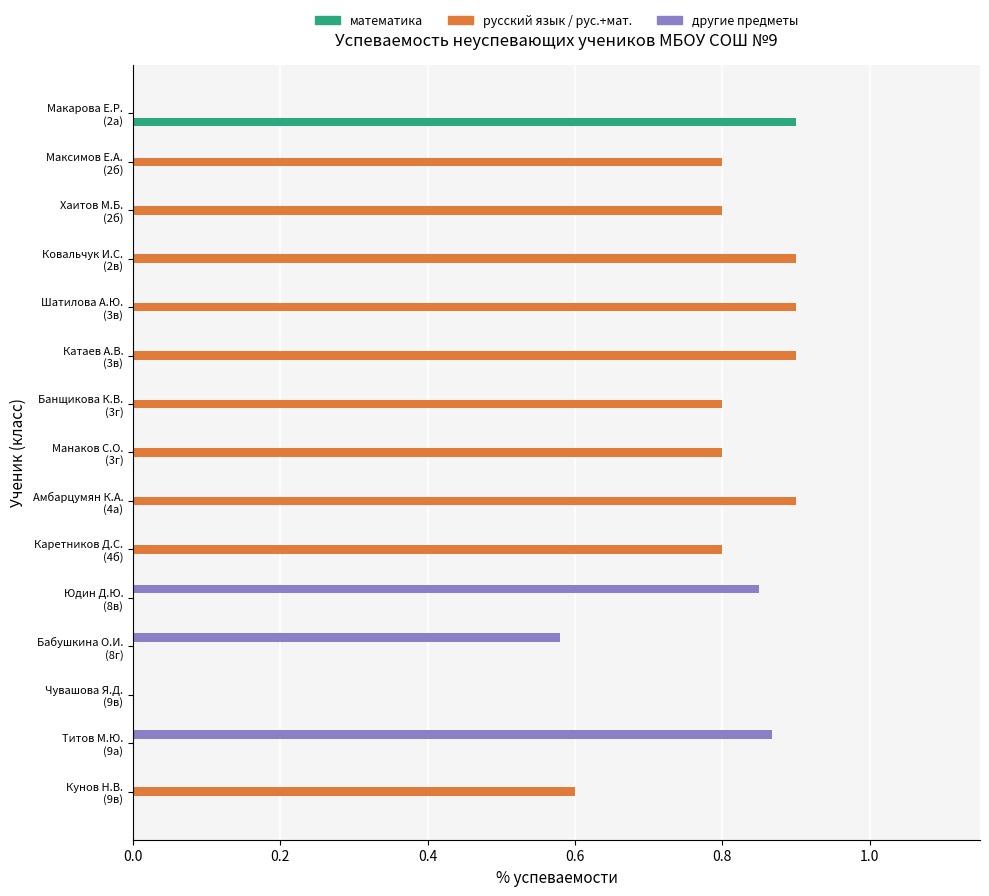

Which series has the largest total across all categories?

русский язык / рус.+мат.